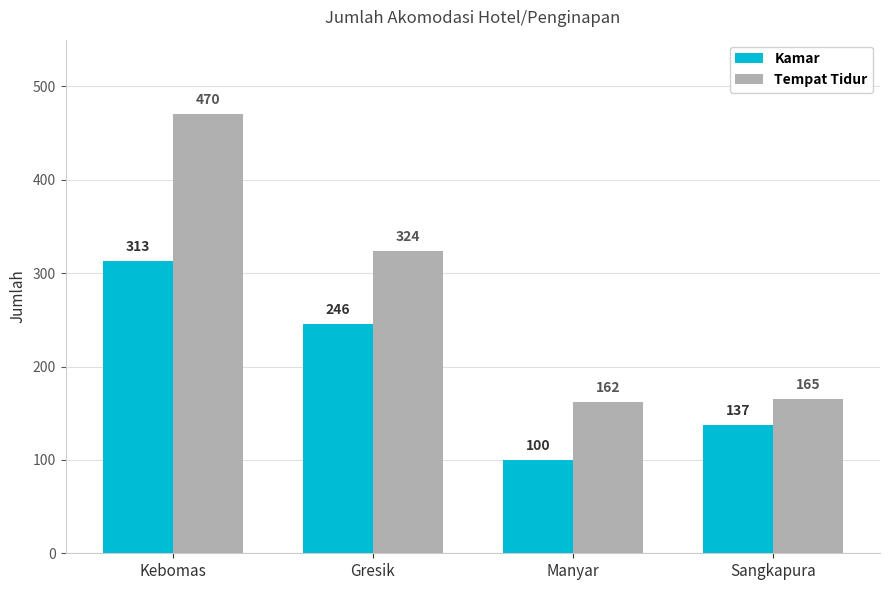

How many distinct data groups are displayed?

2